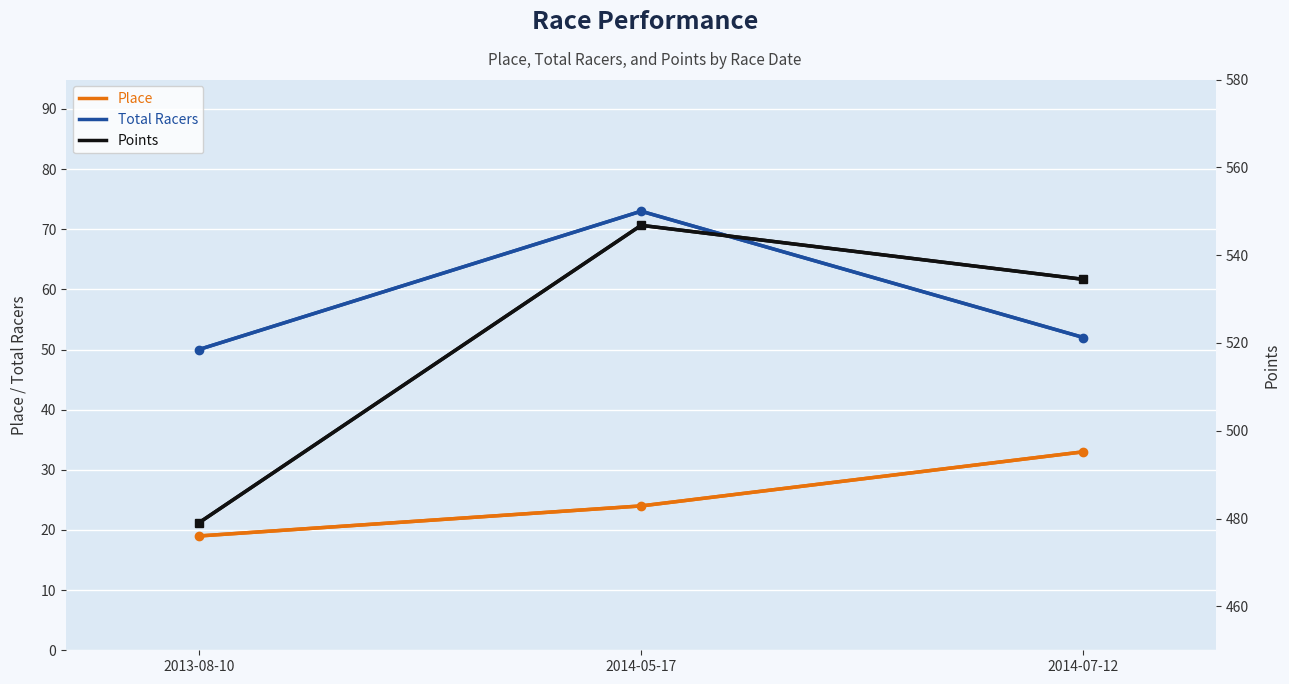

What is the sum of the Points values at 2014-05-17 and 2013-08-10?

1025.8